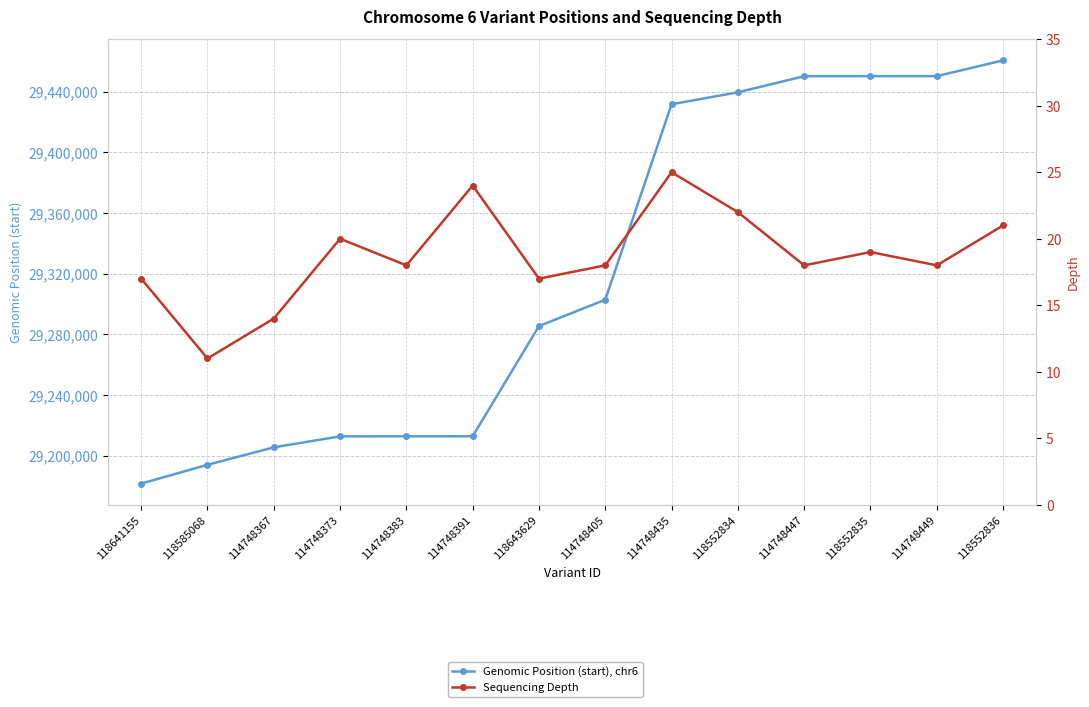

How many lines are shown in the chart?

2